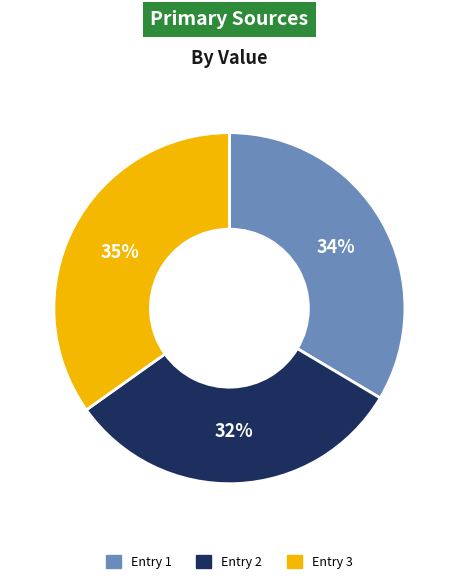

What percentage is the Entry 3 slice, to the nearest percent?

35%